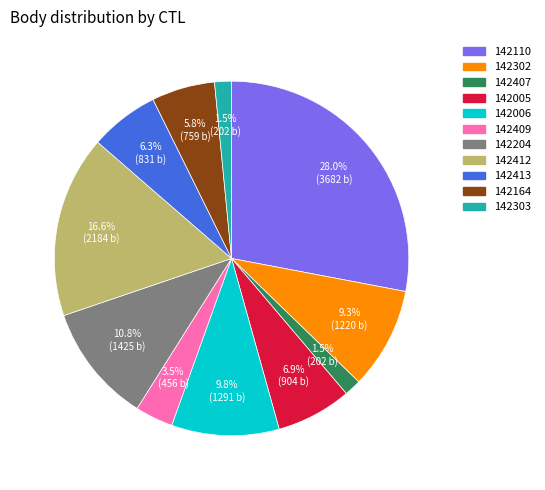

How many segments does this pie chart have?

11